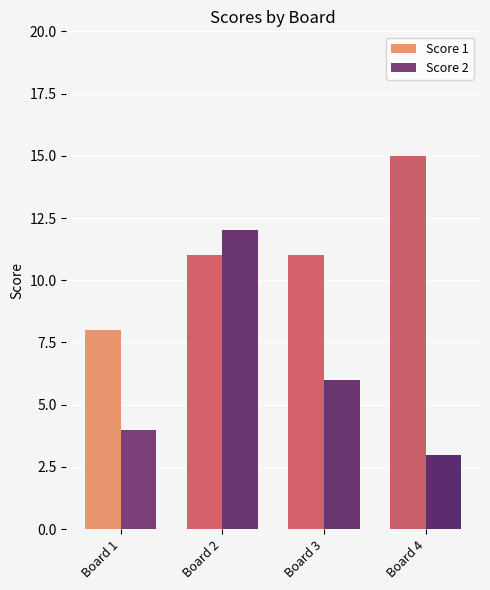

What are all the series names shown in the legend?

Score 1, Score 2